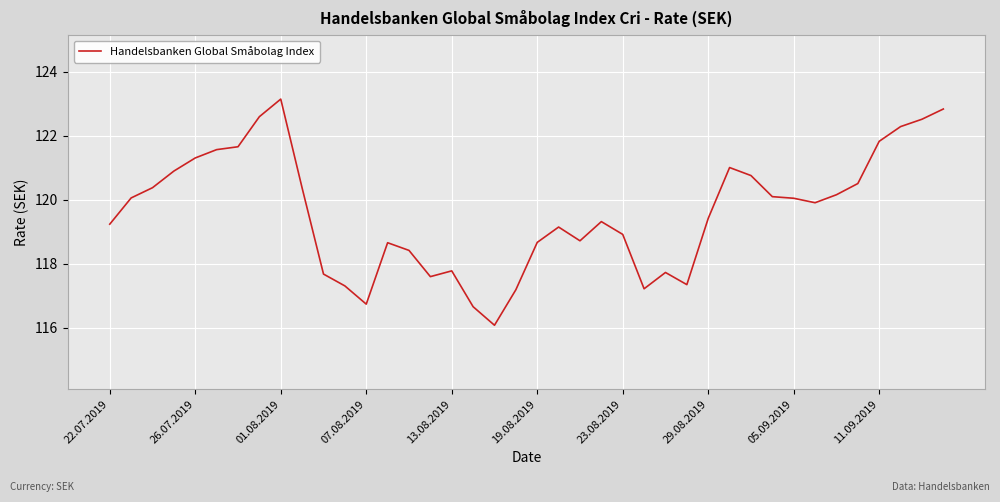

What is the minimum value shown in the chart?

116.1